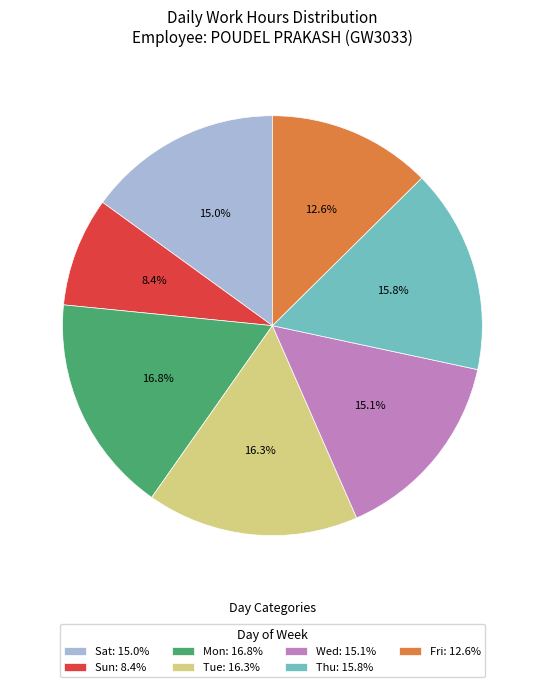

Is there a majority slice in this chart?

No